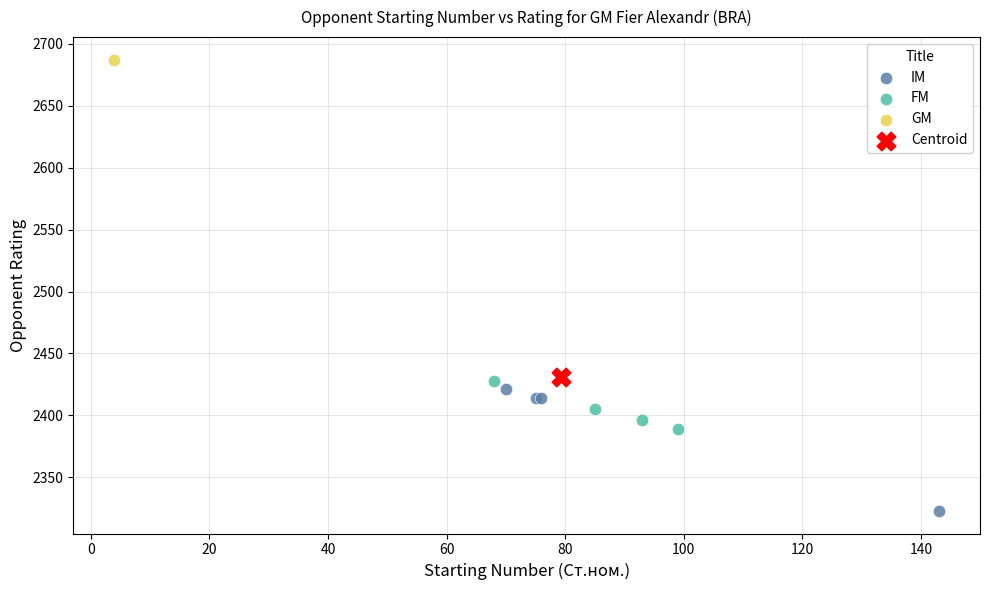

What are all the series names shown in the legend?

IM, FM, GM, Centroid